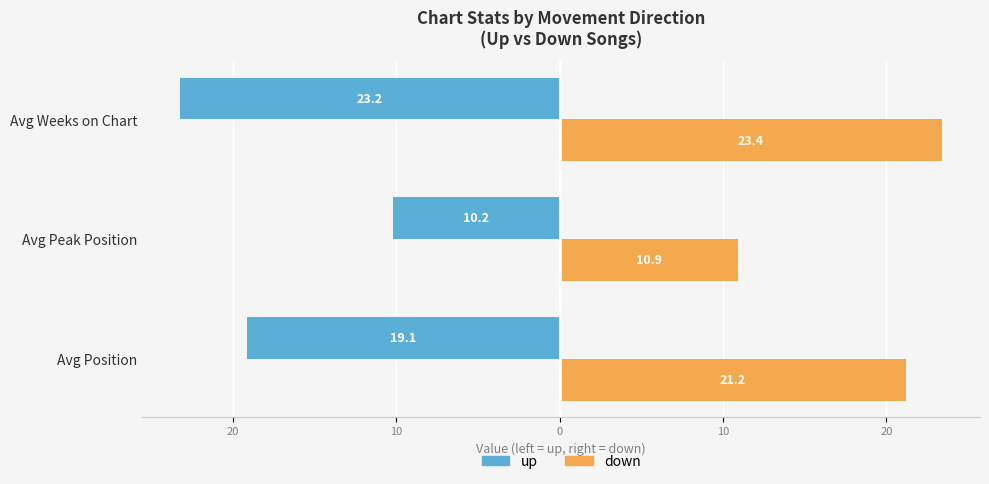

What is the value of the down bar at the 1st from the left?

21.2